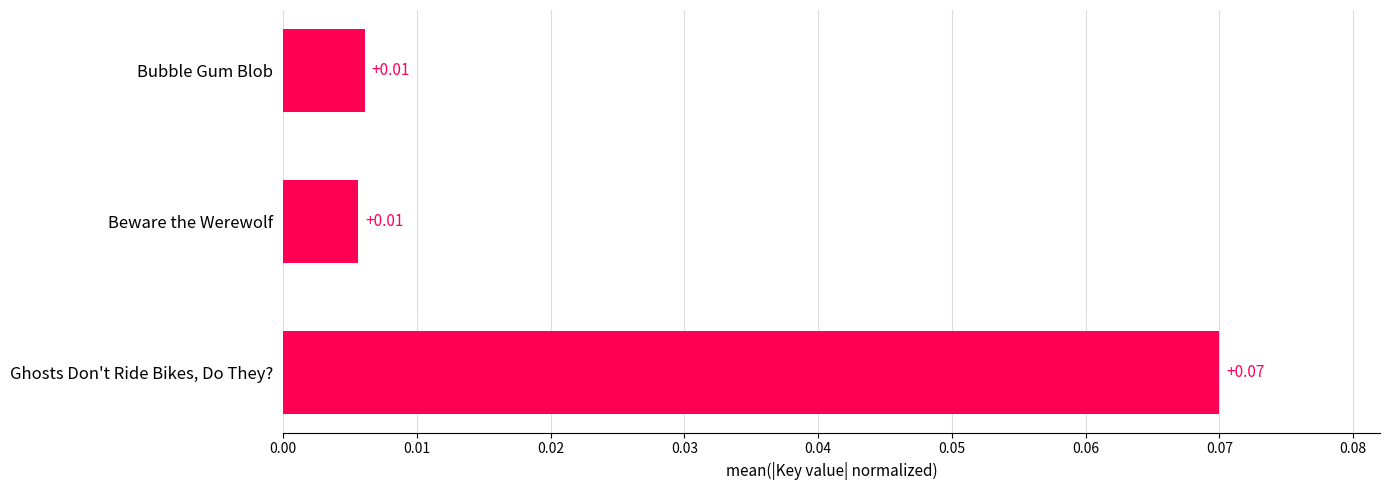

What is the label of the 2nd bar from the top?

Beware the Werewolf